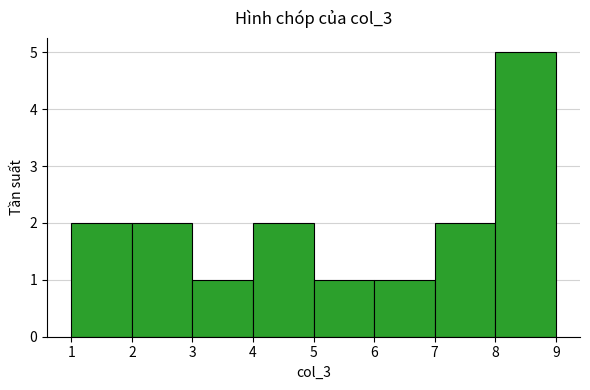

Which range on the x-axis has the tallest bar?

8 to 9